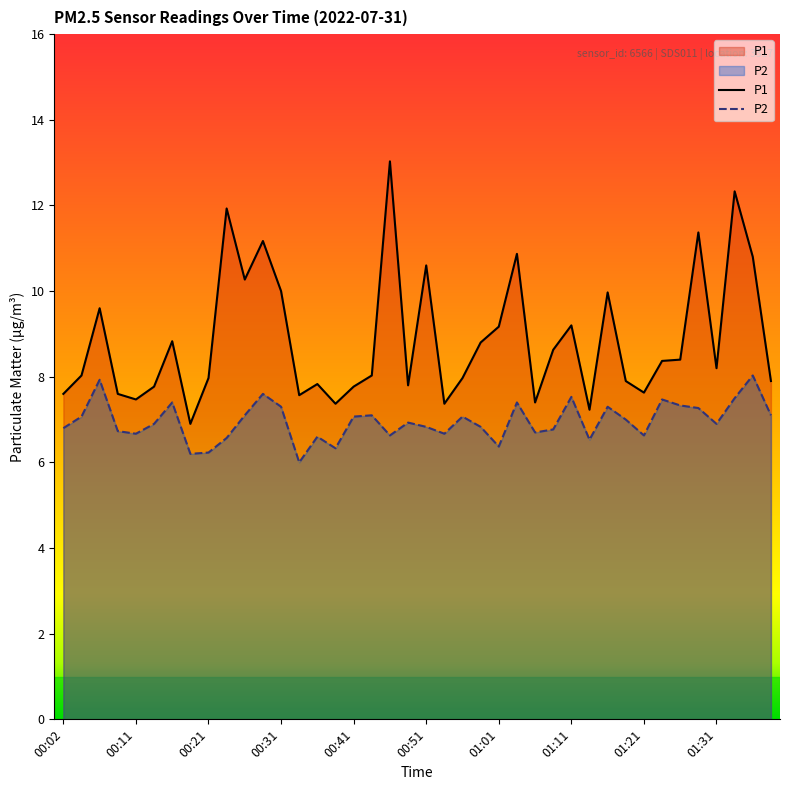

Which series has the largest range (max minus min)?

P1